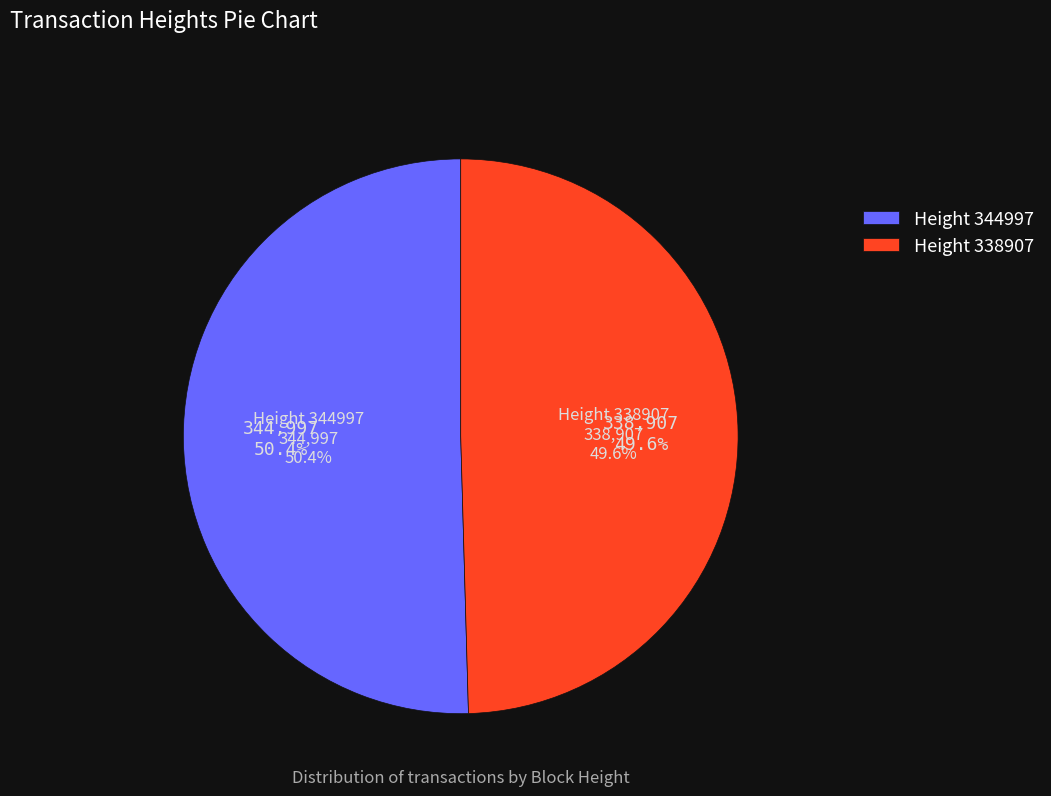

Rank the categories by value from highest to lowest.

344997, 338907